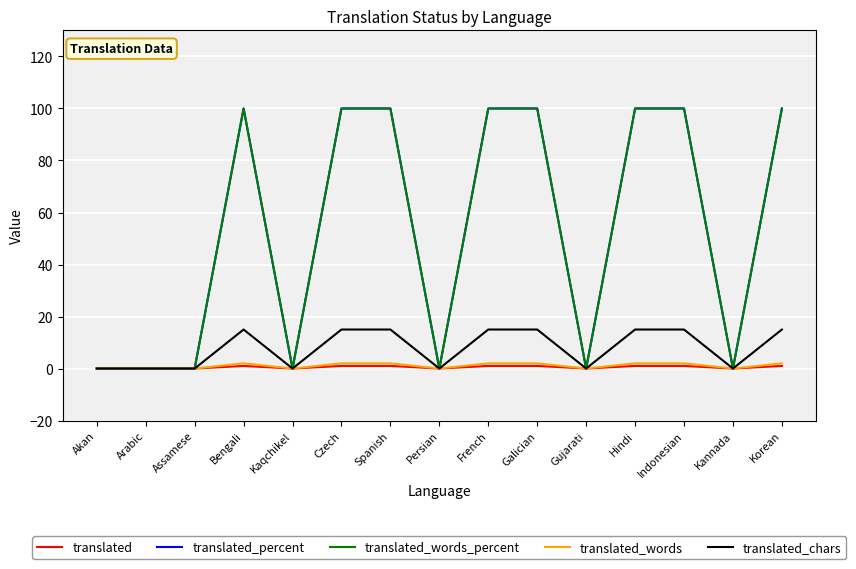

Is this an area chart (filled region under the line)?

No